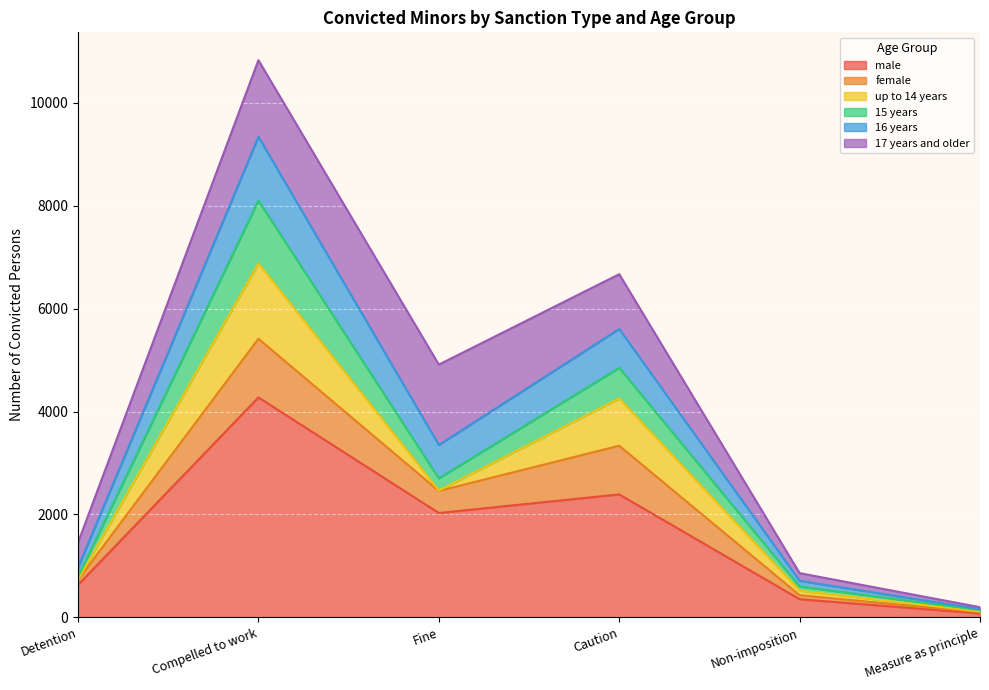

List the labels in order of 16 years value, largest first.

Compelled to work, Caution, Fine, Detention, Non-imposition, Measure as principle